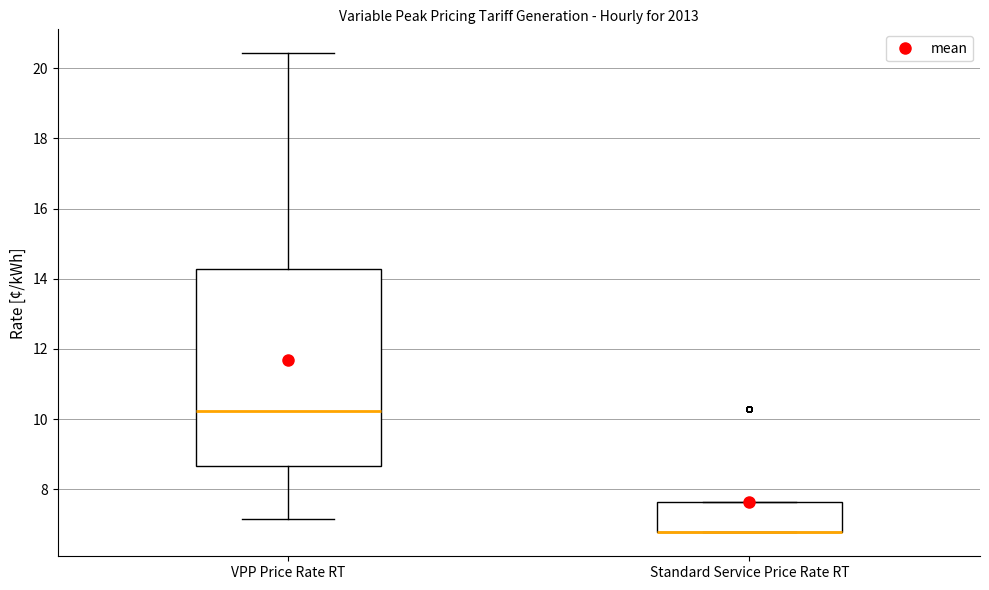

Where does the upper whisker of the box for VPP Price Rate RT end on the y-axis? The values are not printed on the chart, so give them approximately, as read against the axis.

20.4